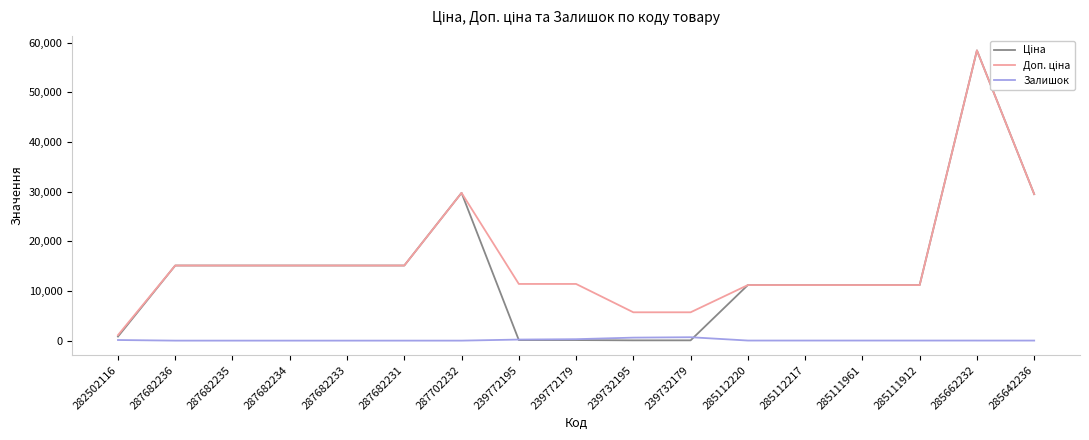

At which category is the sum across all series the highest?

285662232